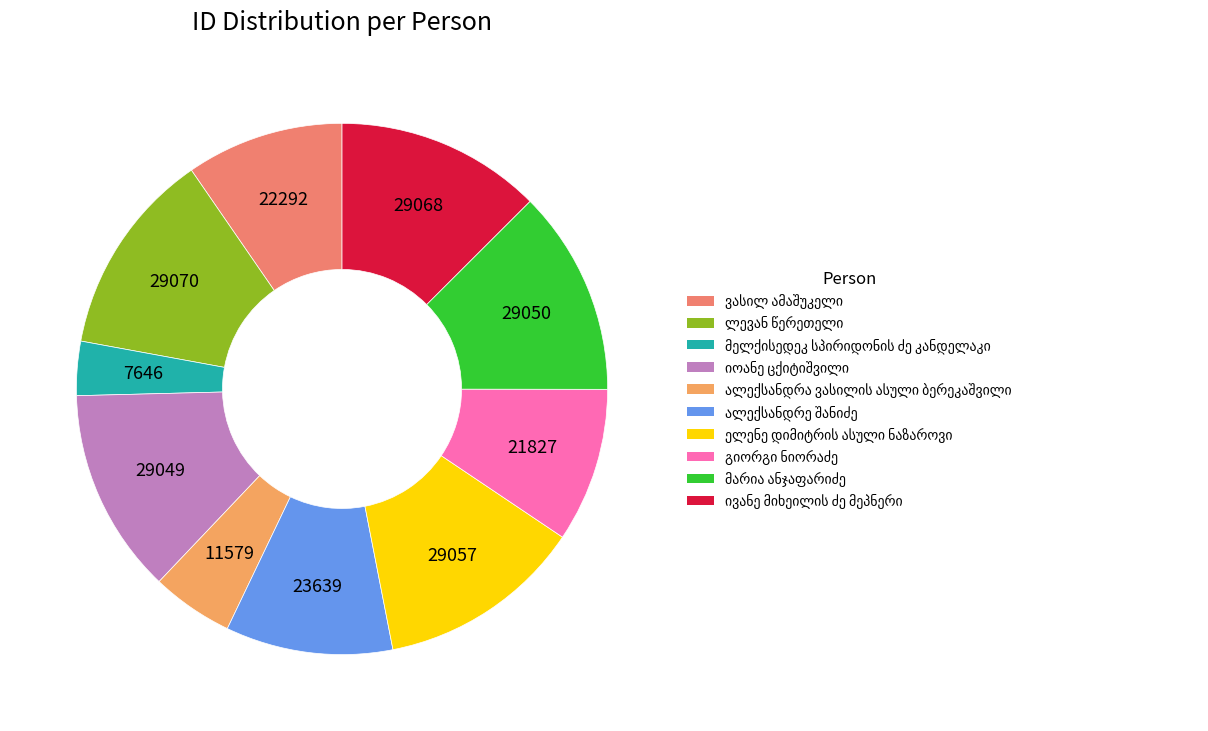

True or false: ალექსანდრე შანიძე accounts for 10% of the total.

True